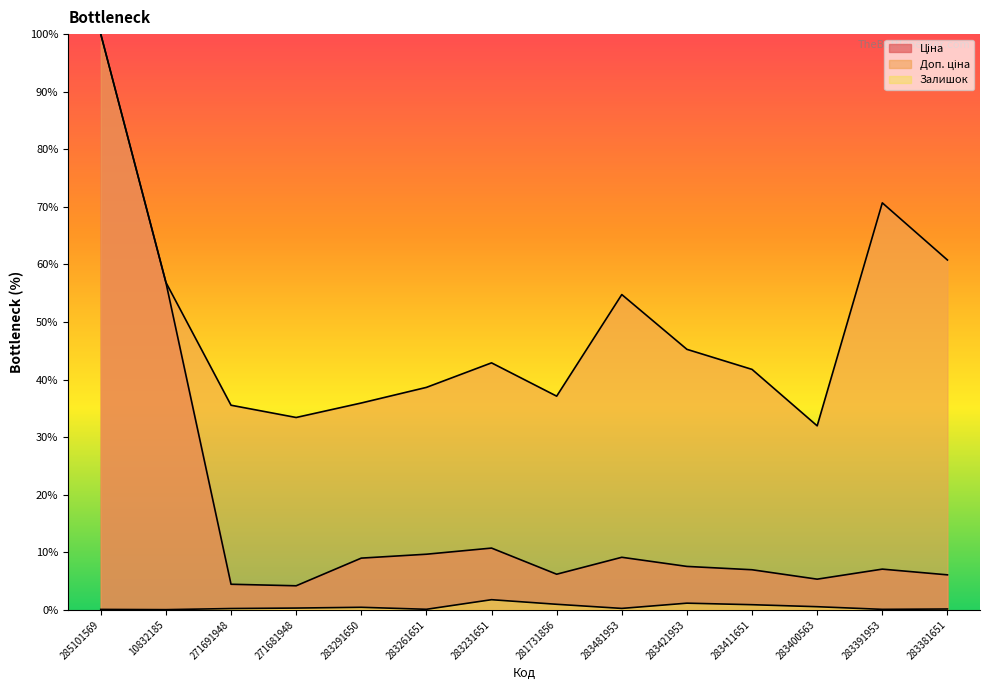

Reading left to right, extract all data points from this chart.

Ціна: 100.0	56.9	4.4	4.2	9.0	9.7	10.7	6.2	9.1	7.5	7.0	5.3	7.1	6.1
Доп. ціна: 100.0	56.9	35.5	33.4	35.9	38.6	42.9	37.1	54.8	45.2	41.8	32.0	70.7	60.8
Залишок: 0.1	0.0	0.2	0.3	0.4	0.1	1.8	1.0	0.2	1.2	0.9	0.5	0.1	0.1